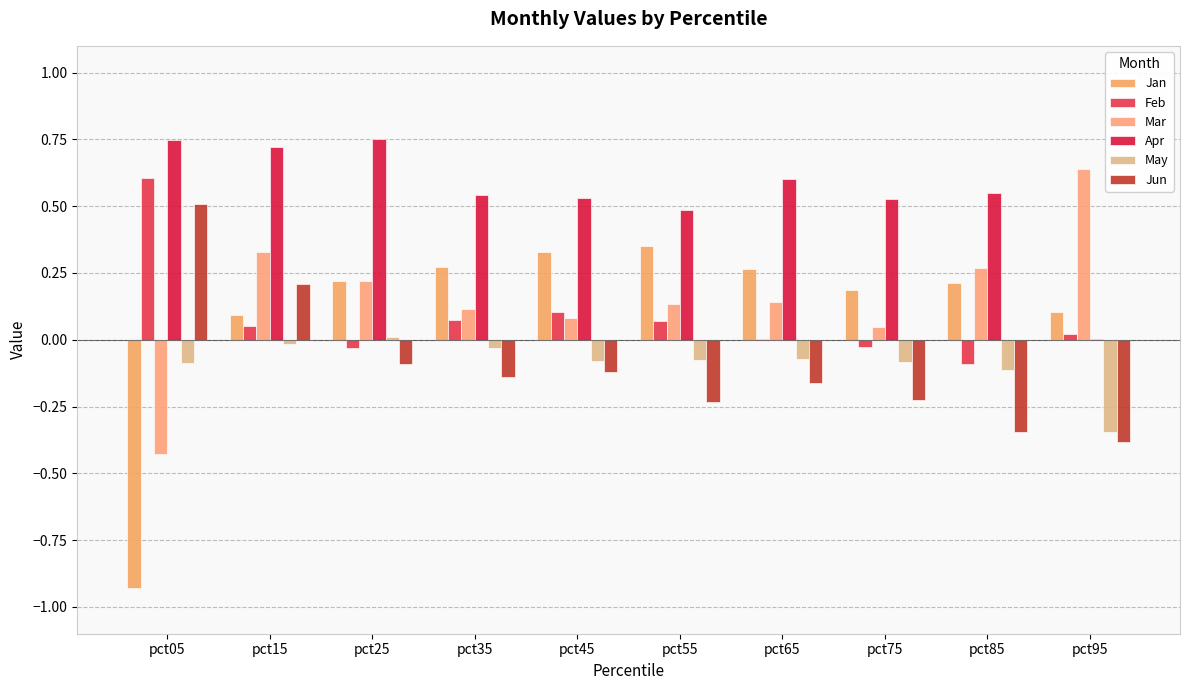

Between pct95 and pct25, which is larger?

pct25